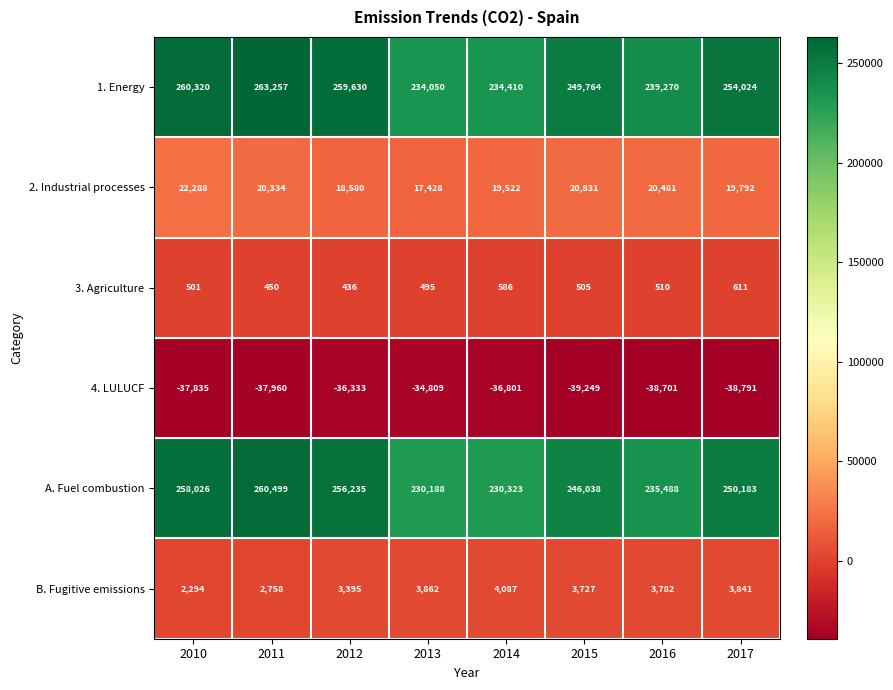

What is the difference between the maximum and second lowest values in the A. Fuel combustion series?

30176